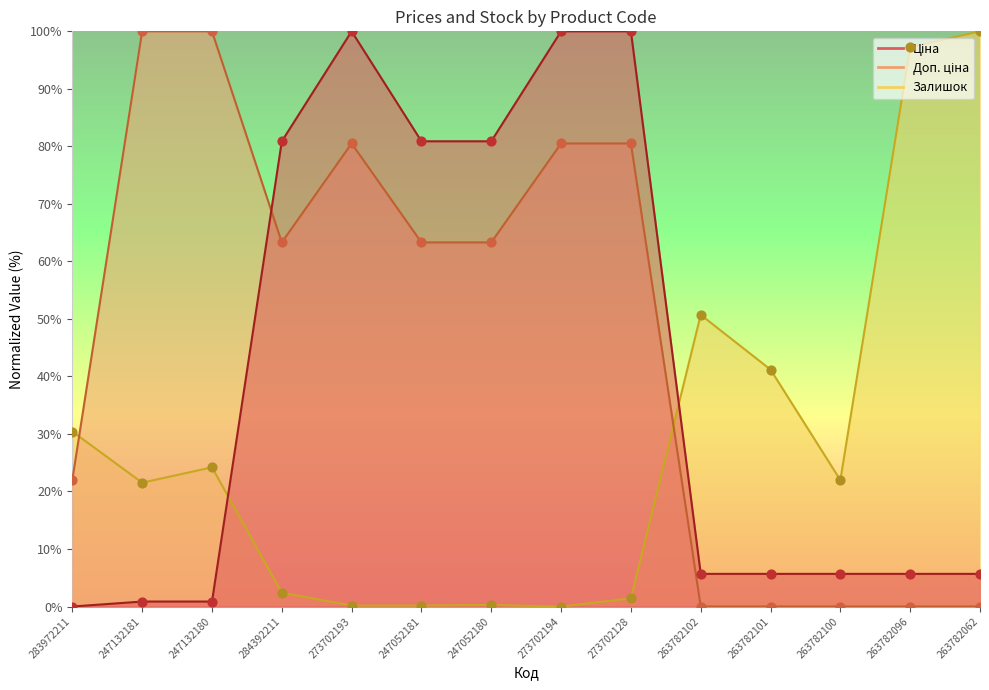

Which series contains the lowest Y value?

Ціна